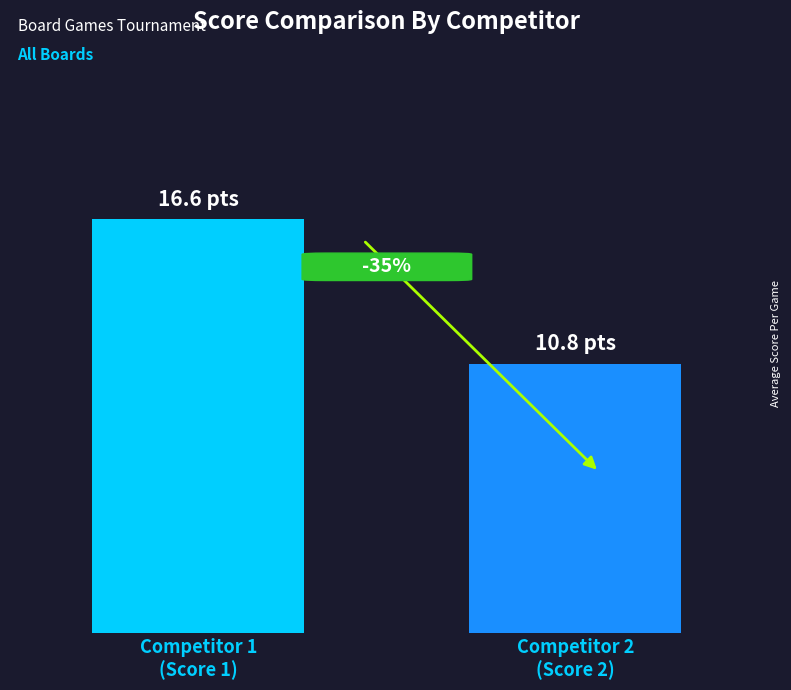

Reading left to right, list all the values displayed in this chart.

16.6	10.8